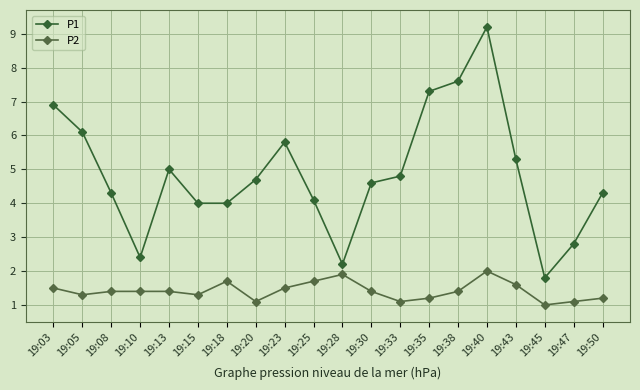

Reading right to left, extract all data points from this chart.

P1: 4.3	2.8	1.8	5.3	9.2	7.6	7.3	4.8	4.6	2.2	4.1	5.8	4.7	4.0	4.0	5.0	2.4	4.3	6.1	6.9
P2: 1.2	1.1	1.0	1.6	2.0	1.4	1.2	1.1	1.4	1.9	1.7	1.5	1.1	1.7	1.3	1.4	1.4	1.4	1.3	1.5